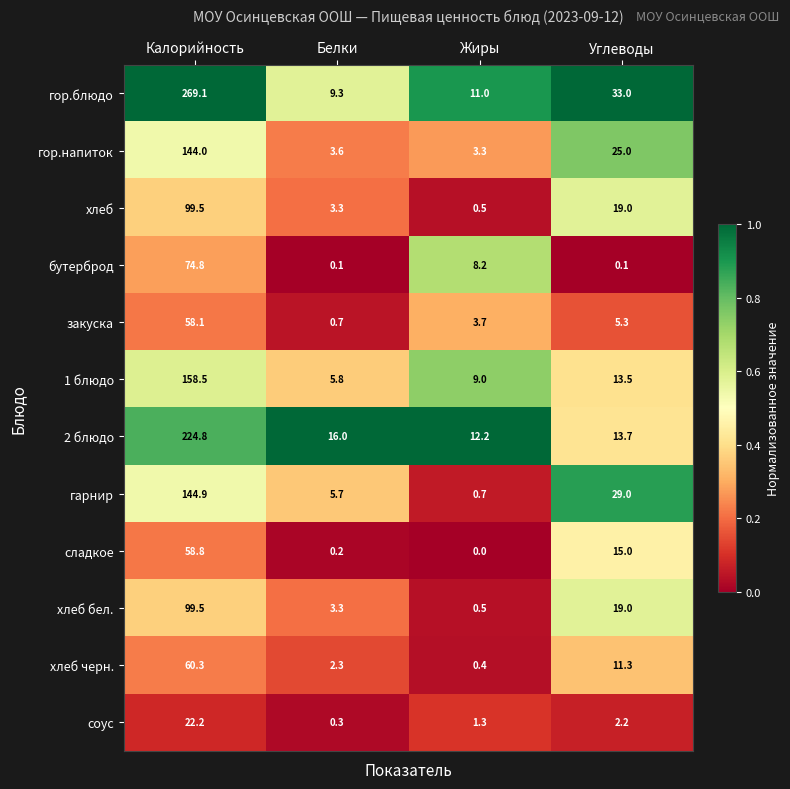

What is the difference between the highest and lowest values at Углеводы?

32.9